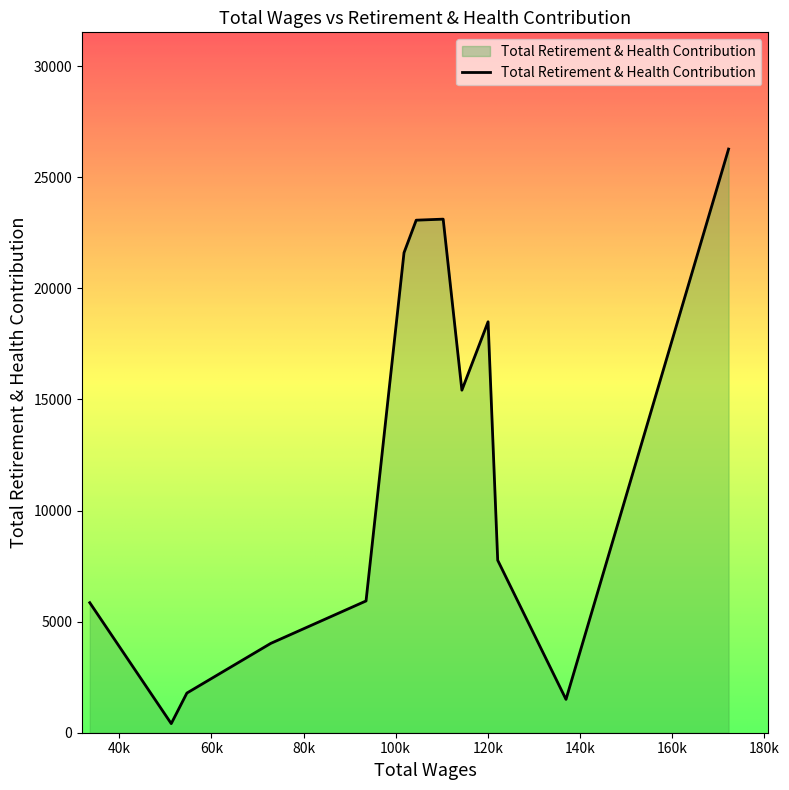

What is the difference between the maximum and minimum values?

25859